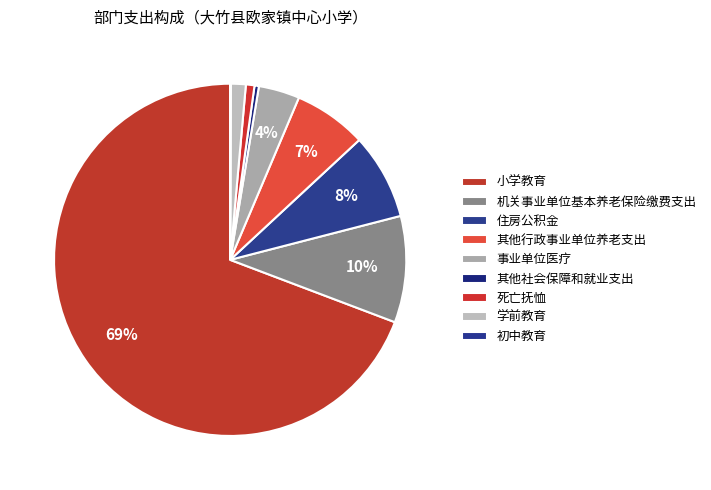

How many segments does this pie chart have?

9